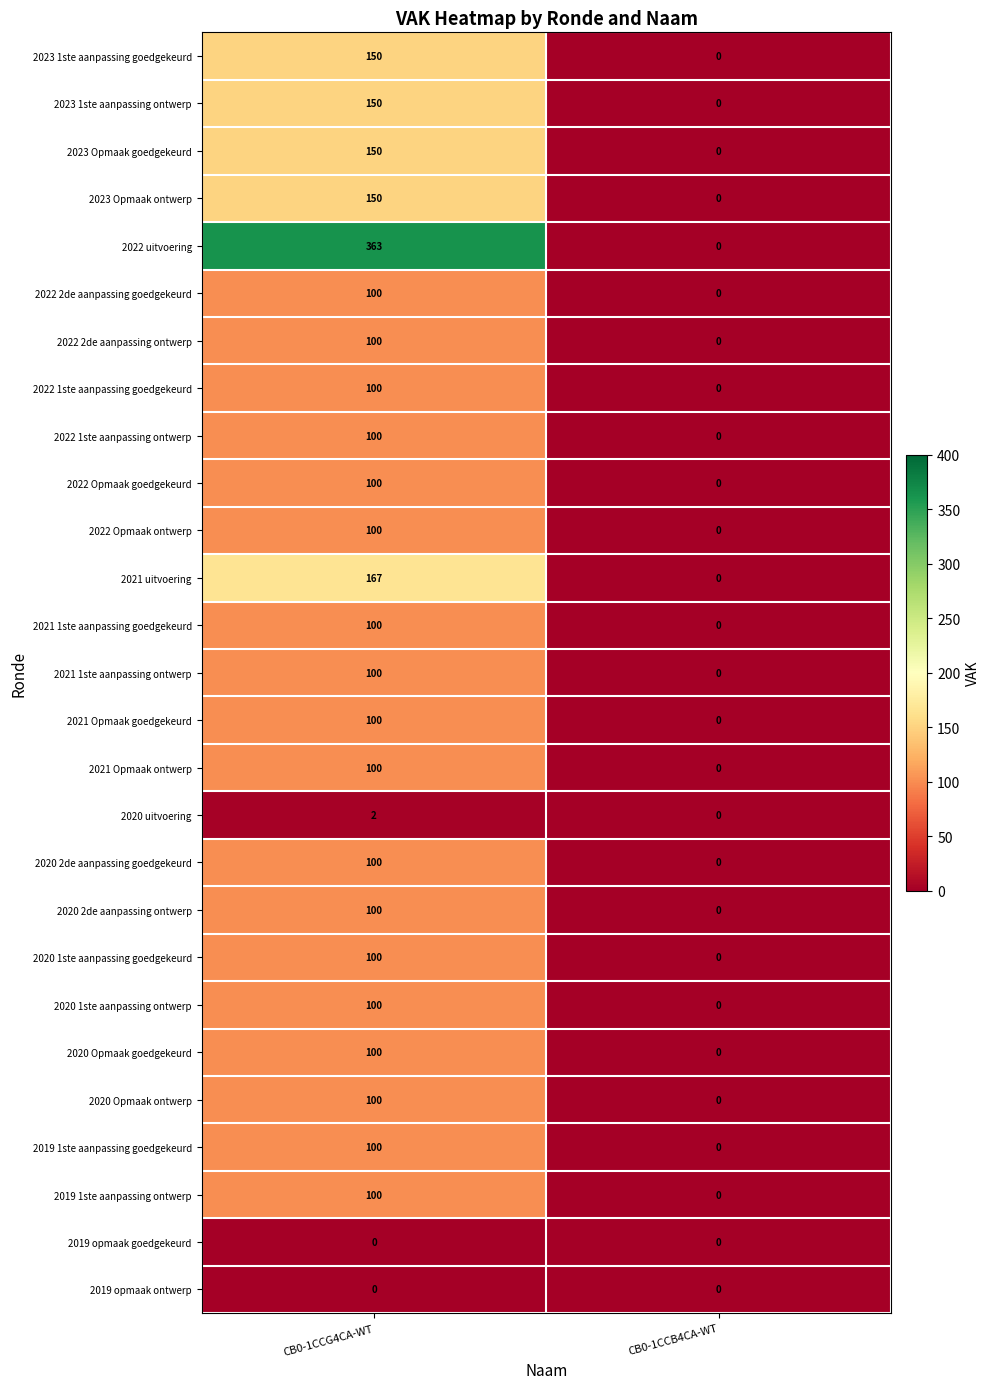

How many series are shown in this chart?

27